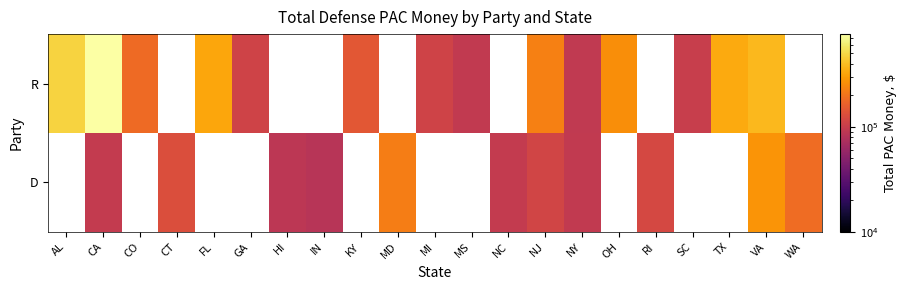

How many values in R are above zero?

14